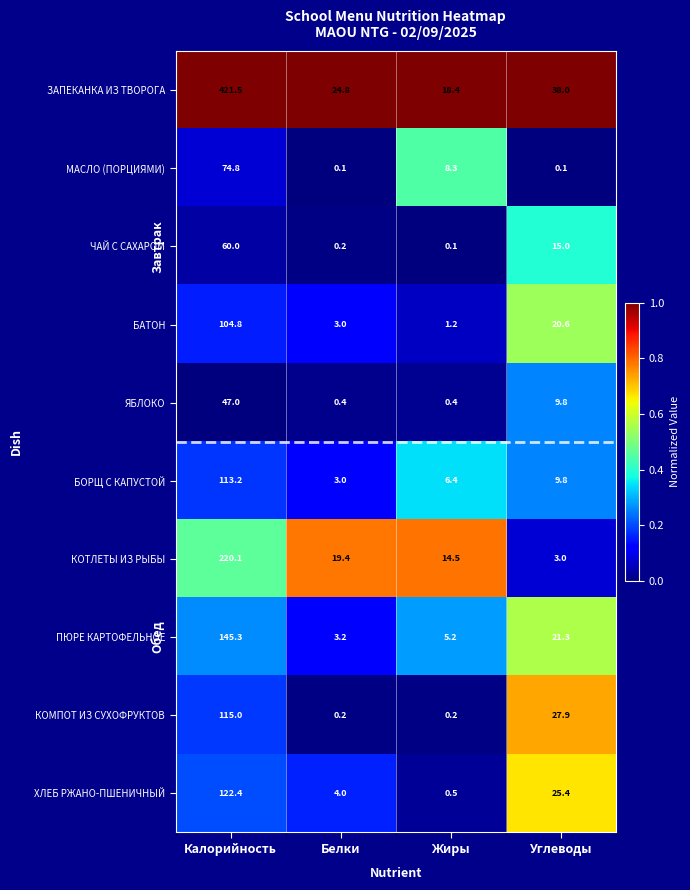

Count the number of categories in the chart.

4